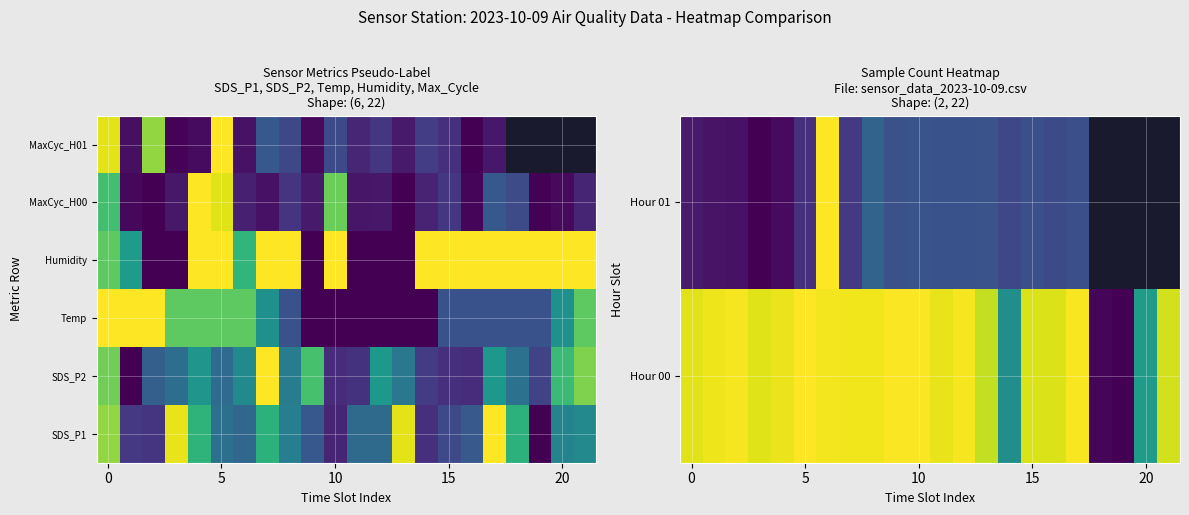

What is the maximum value shown in the chart?

1.0